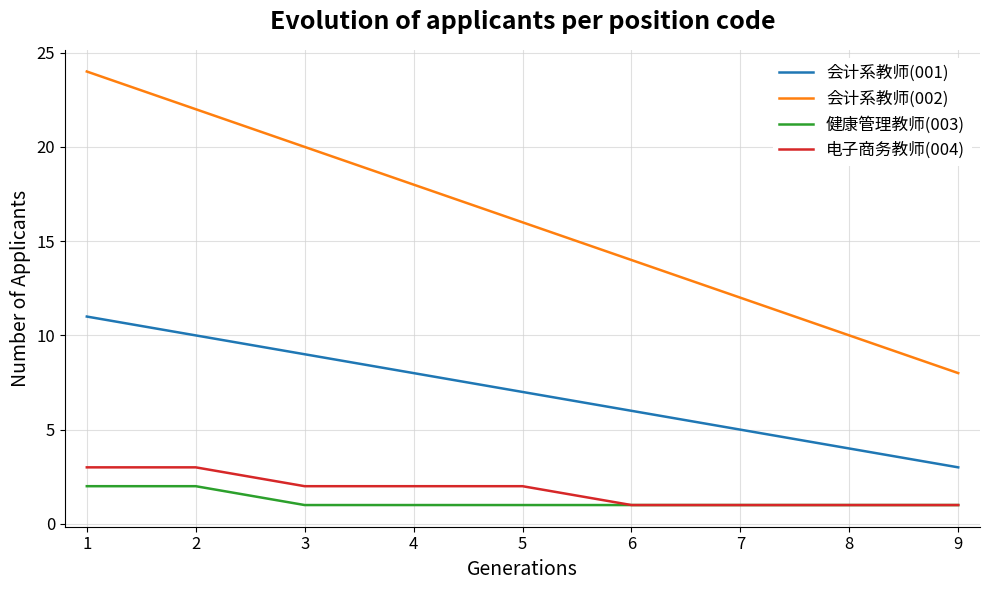

Reading left to right, what are all the values shown in this chart?

会计系教师(001): 1=11	2=10	3=9	4=8	5=7	6=6	7=5	8=4	9=3
会计系教师(002): 1=24	2=22	3=20	4=18	5=16	6=14	7=12	8=10	9=8
健康管理教师(003): 1=2	2=2	3=1	4=1	5=1	6=1	7=1	8=1	9=1
电子商务教师(004): 1=3	2=3	3=2	4=2	5=2	6=1	7=1	8=1	9=1